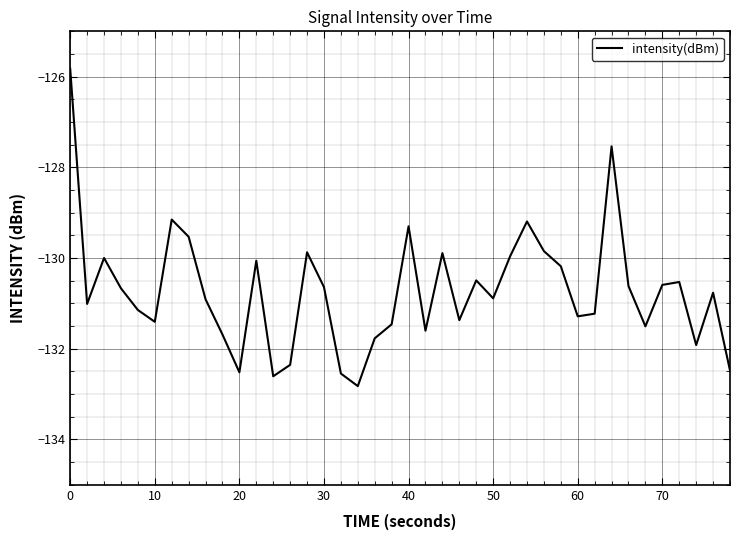

What is the maximum value shown in the chart?

-125.8